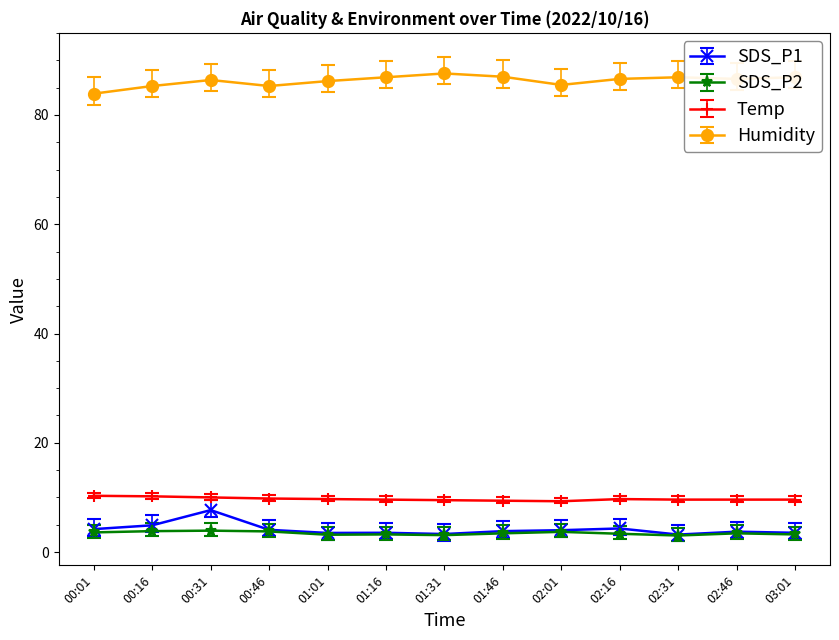

Which series changed the most between 00:31 and 03:01?

SDS_P1